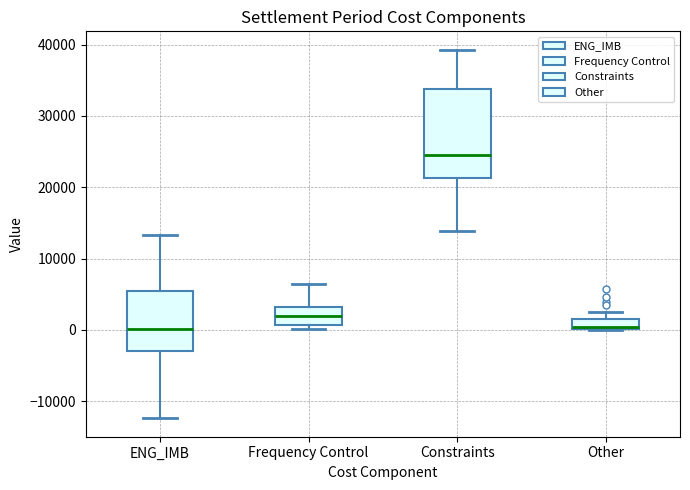

Where does the median line of the box for ENG_IMB sit on the y-axis? The values are not printed on the chart, so give them approximately, as read against the axis.

0